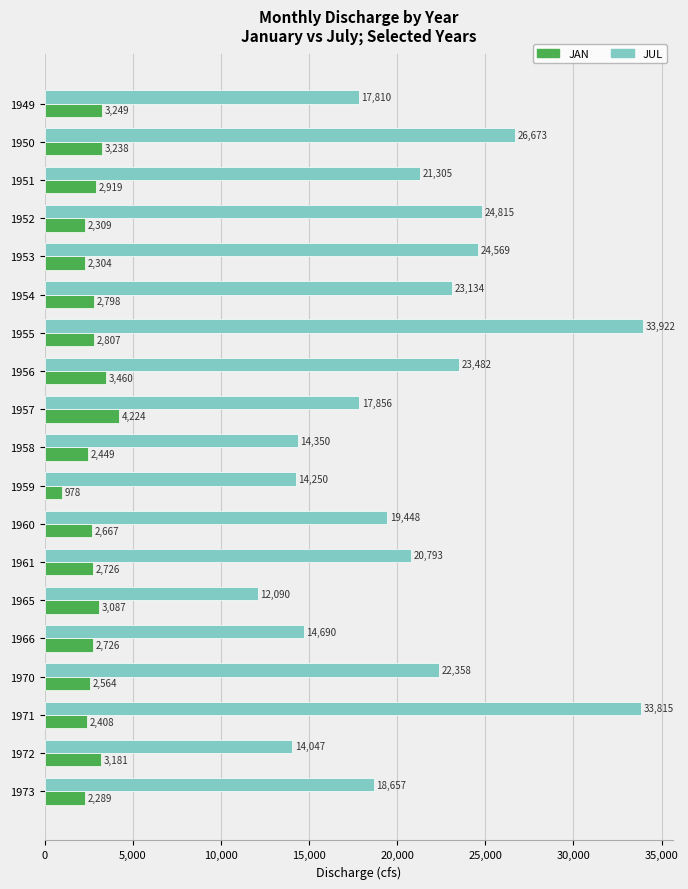

At which label does JUL reach its minimum?

1965